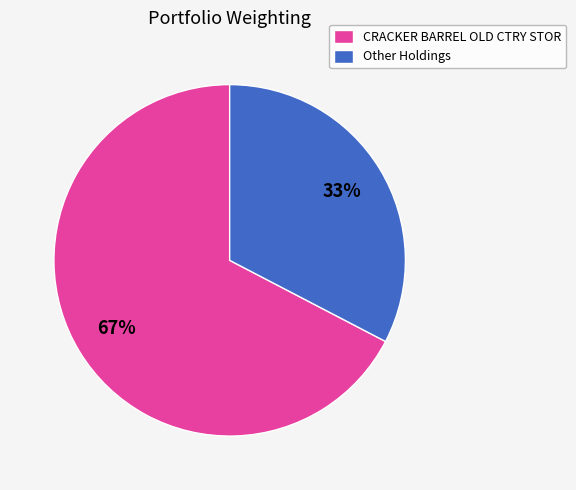

To the nearest percent, what is the average slice percentage?

50%